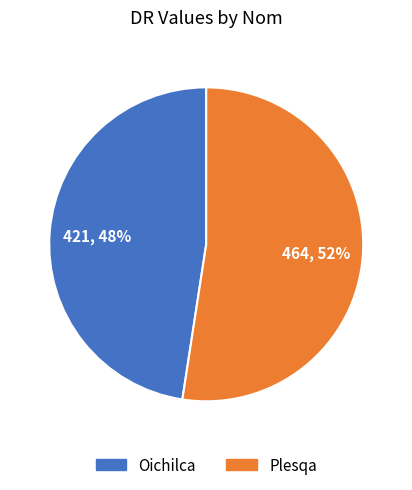

What is the largest slice in the pie chart?

Plesqa